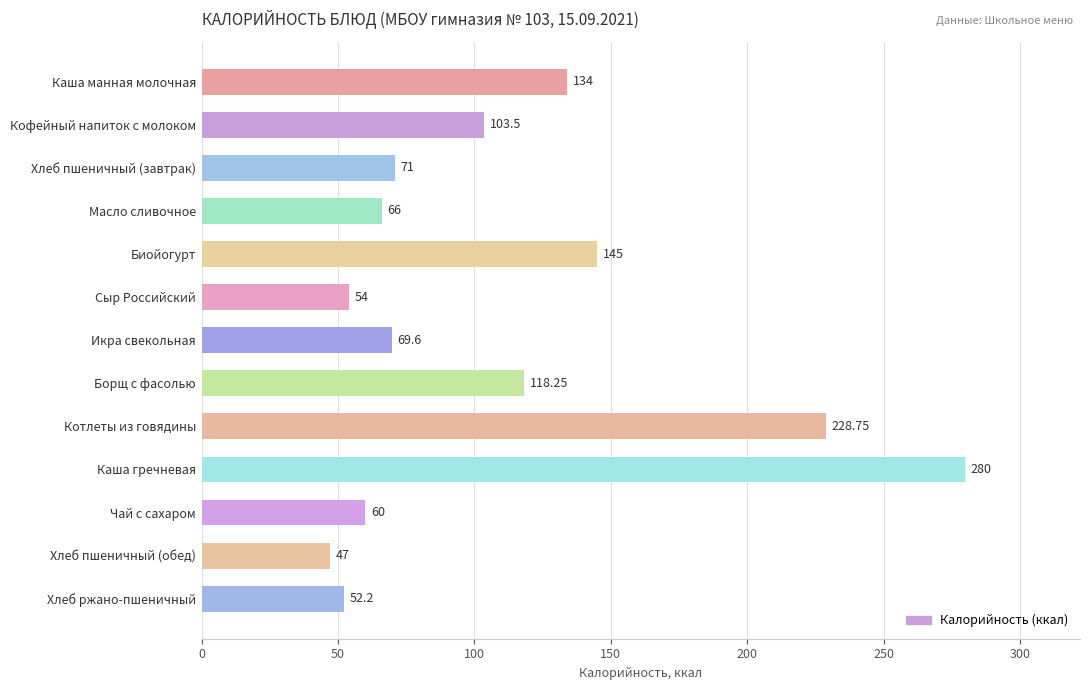

What is the maximum value shown in the chart?

280.0